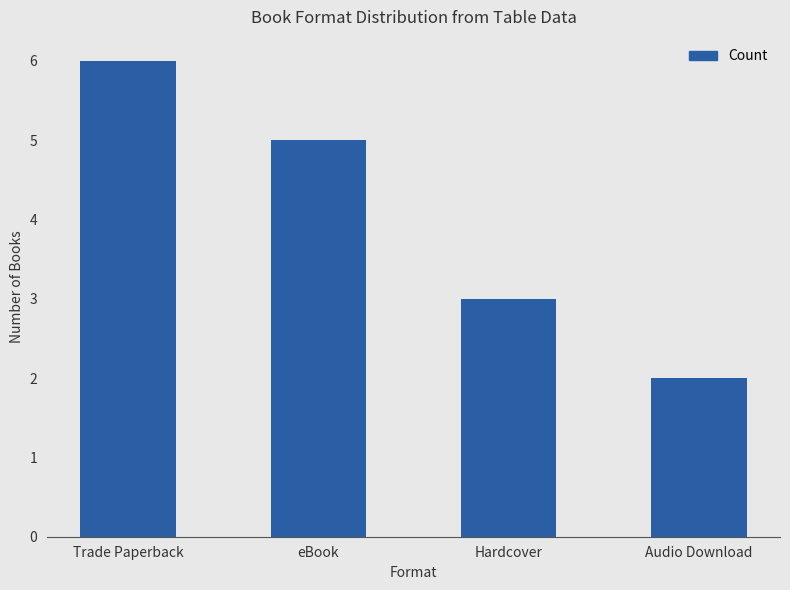

Reading left to right, extract all data points from this chart.

6	5	3	2